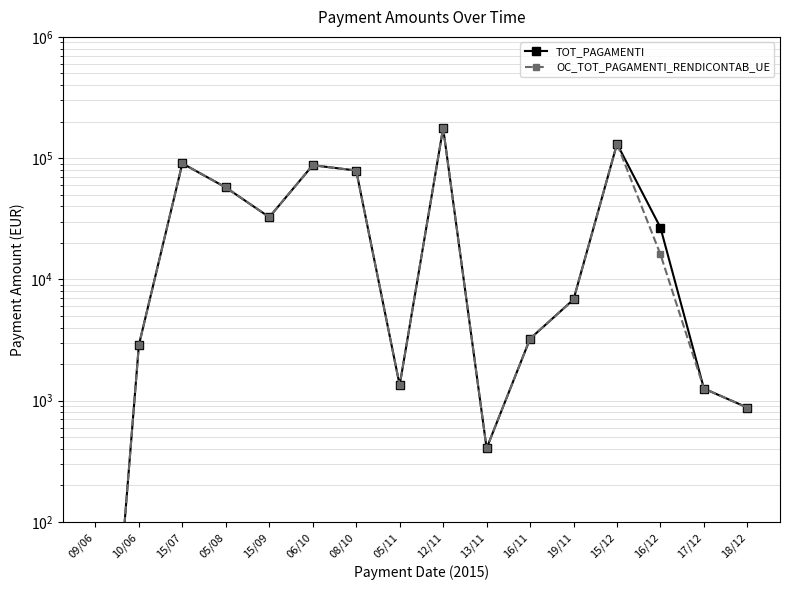

What is the minimum value for OC_TOT_PAGAMENTI_RENDICONTAB_UE?

0.1